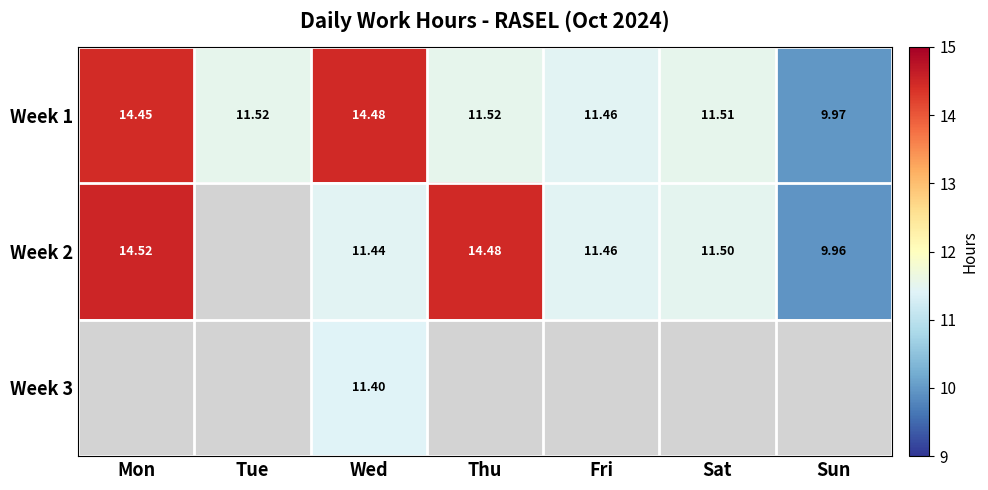

What is the sum of the Week 1 values at Thu and Wed?

26.0